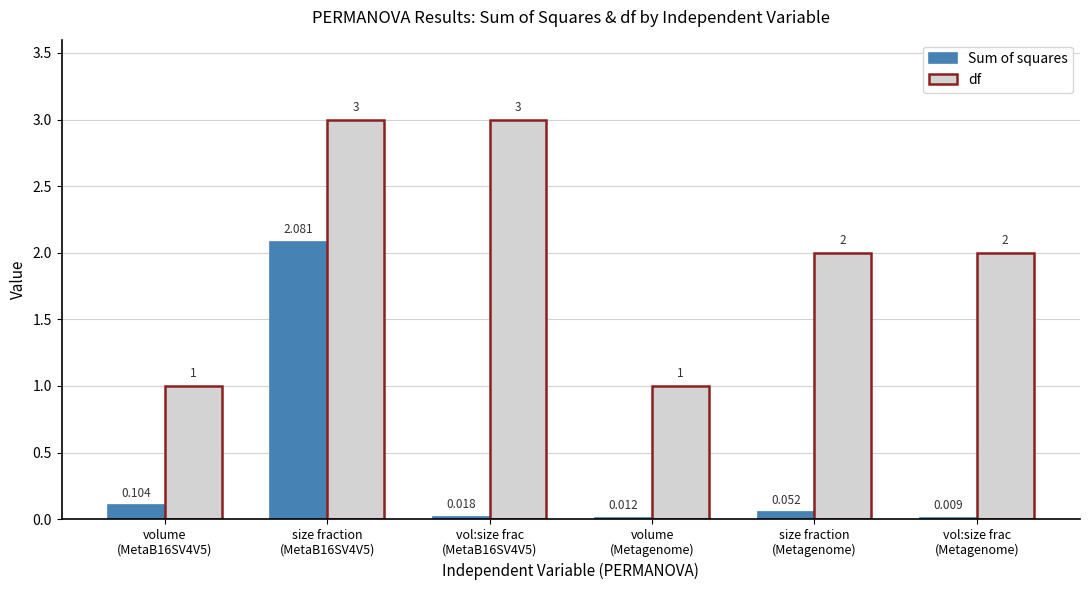

What is the spread (max minus min) of values at volume
(Metagenome)?

1.0